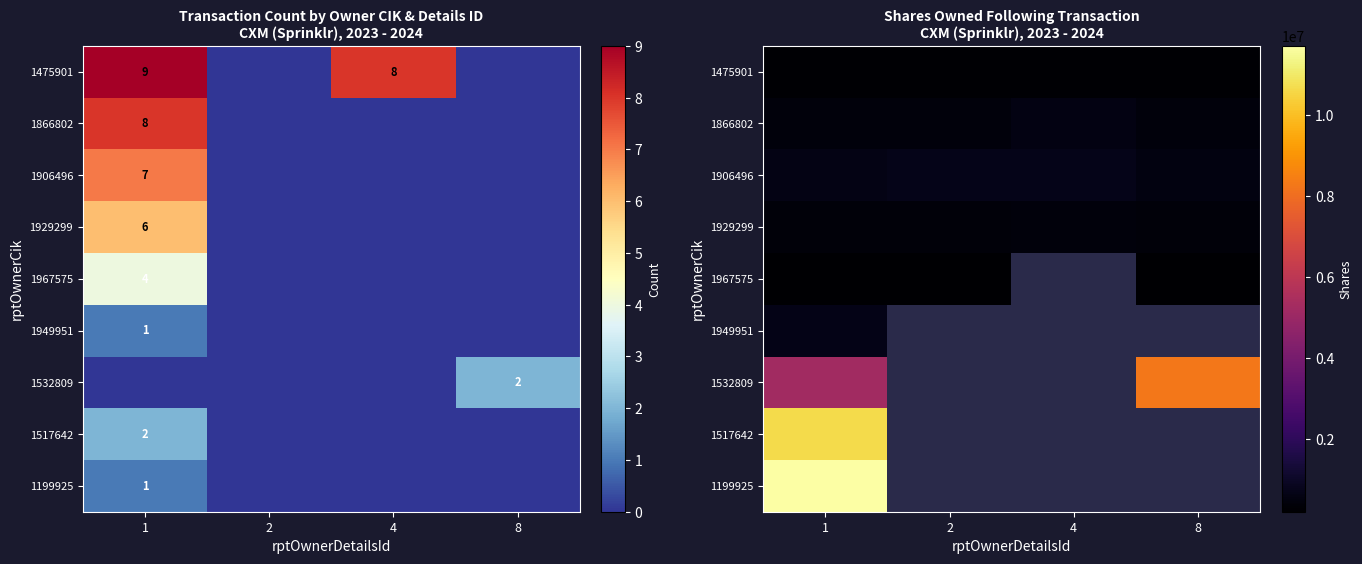

Is the value of 1949951 at 2 greater than the value of 1866802 at 8?

No